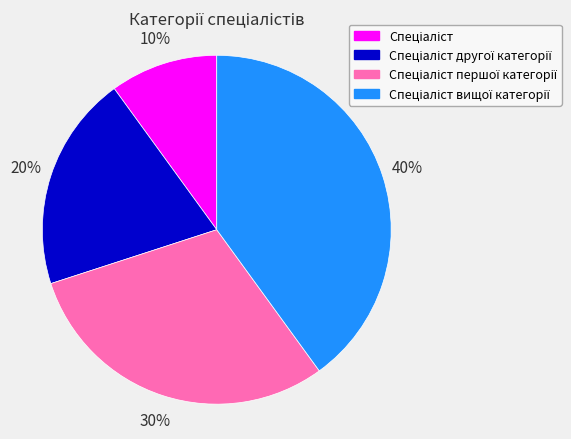

To the nearest percent, what is the average slice percentage?

25%